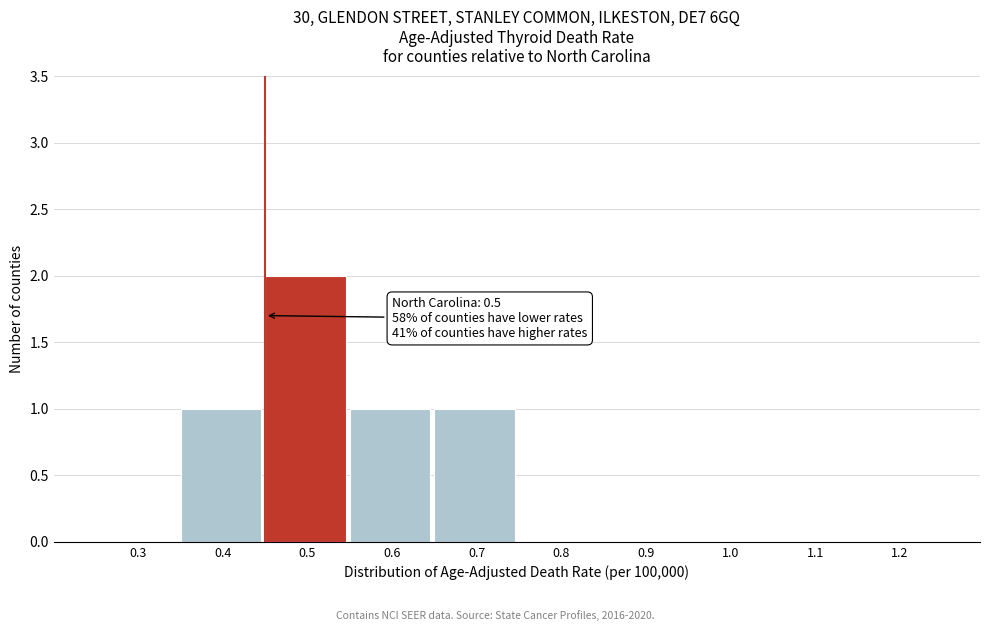

Is it true that the value at 0.3 is 0?

True